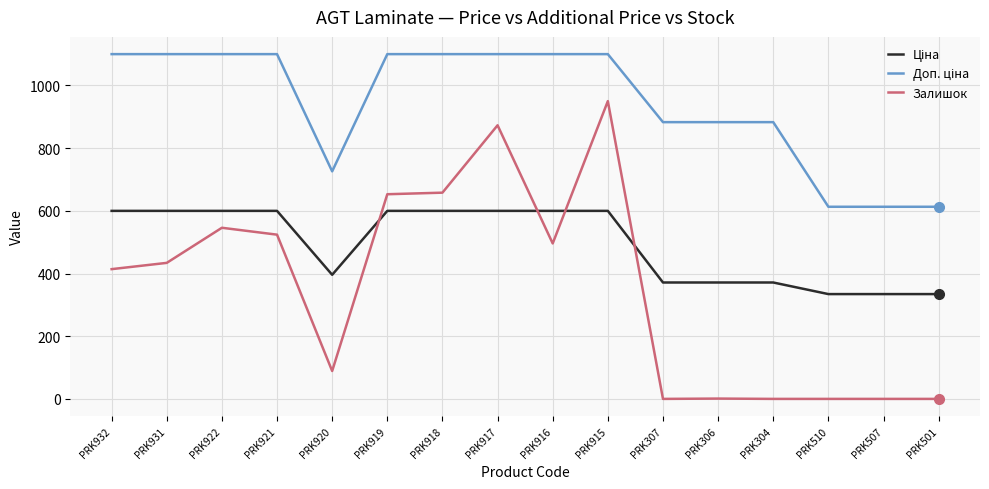

Is it true that Залишок equals 524.0 at PRK921?

True